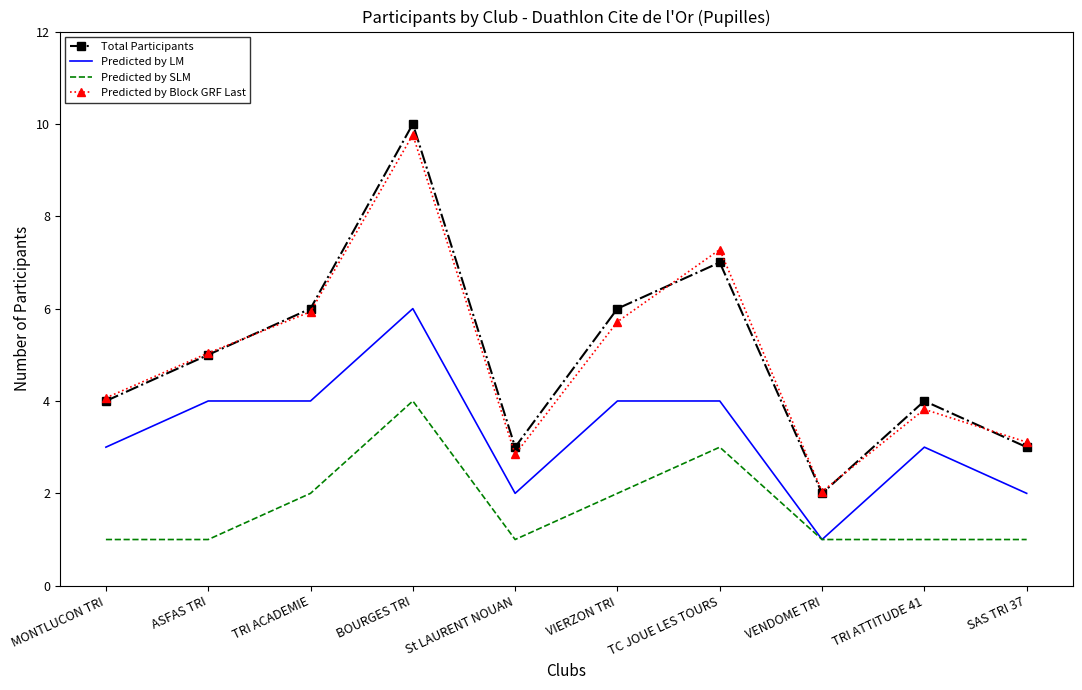

What are all the series names shown in the legend?

Total Participants, Predicted by LM, Predicted by SLM, Predicted by Block GRF Last